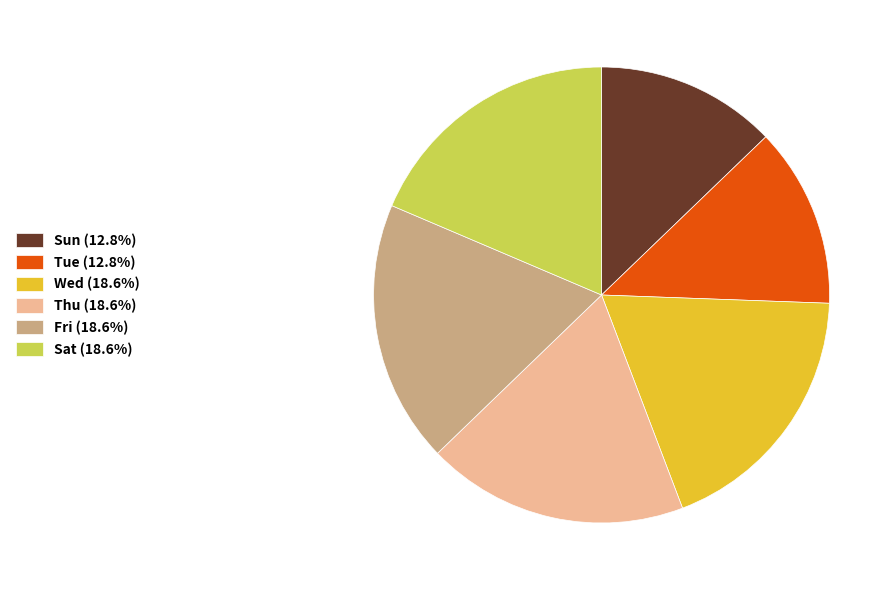

Is there a majority slice in this chart?

No